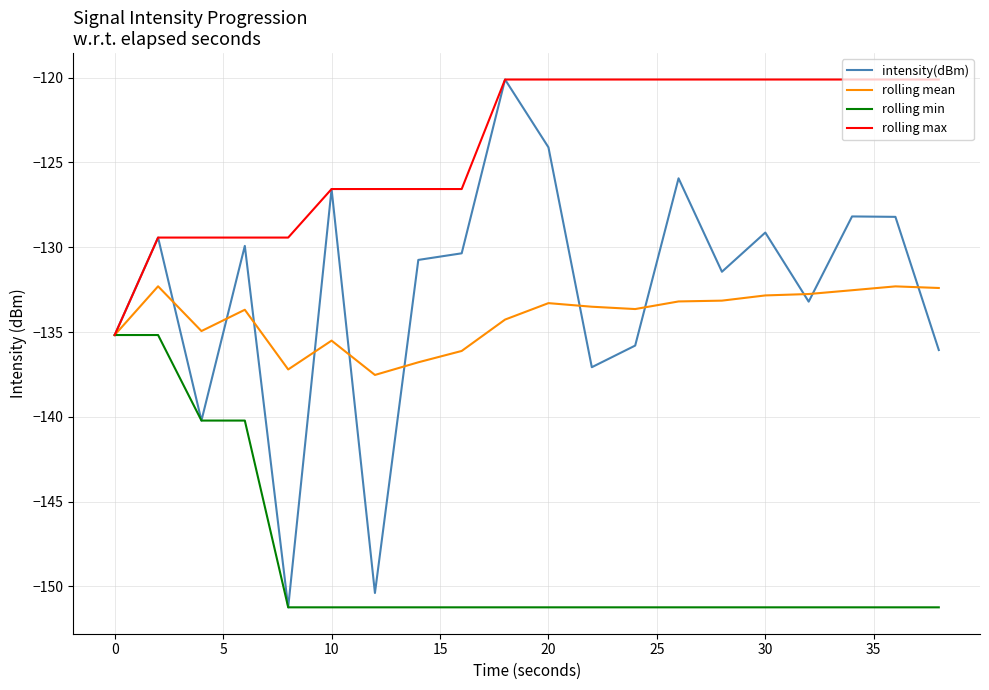

Does the chart have visible grid lines?

Yes